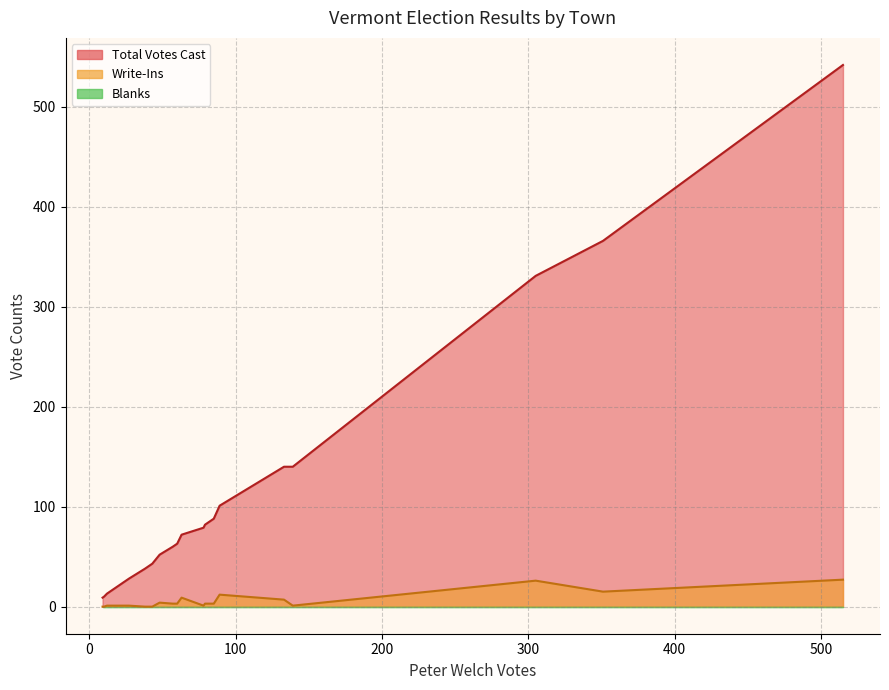

Reading left to right, extract all data points from this chart.

Total Votes Cast: Addison=60	Albany=28	Alburgh=72	Andover=43	Arlington=79	Athens=13	Bakersfield=63	Baltimore=16	Barnard=82	Barnet=88	Barre City=366	Barre Town=331	Barton=101	Belvidere=9	Bennington=542	Benson=38	Berkshire=52	Berlin=140	Bethel=140	Bloomfield=10
Write-Ins: Addison=3	Albany=1	Alburgh=9	Andover=0	Arlington=1	Athens=1	Bakersfield=3	Baltimore=1	Barnard=3	Barnet=3	Barre City=15	Barre Town=26	Barton=12	Belvidere=0	Bennington=27	Benson=0	Berkshire=4	Berlin=7	Bethel=1	Bloomfield=0
Blanks: Addison=0	Albany=0	Alburgh=0	Andover=0	Arlington=0	Athens=0	Bakersfield=0	Baltimore=0	Barnard=0	Barnet=0	Barre City=0	Barre Town=0	Barton=0	Belvidere=0	Bennington=0	Benson=0	Berkshire=0	Berlin=0	Bethel=0	Bloomfield=0